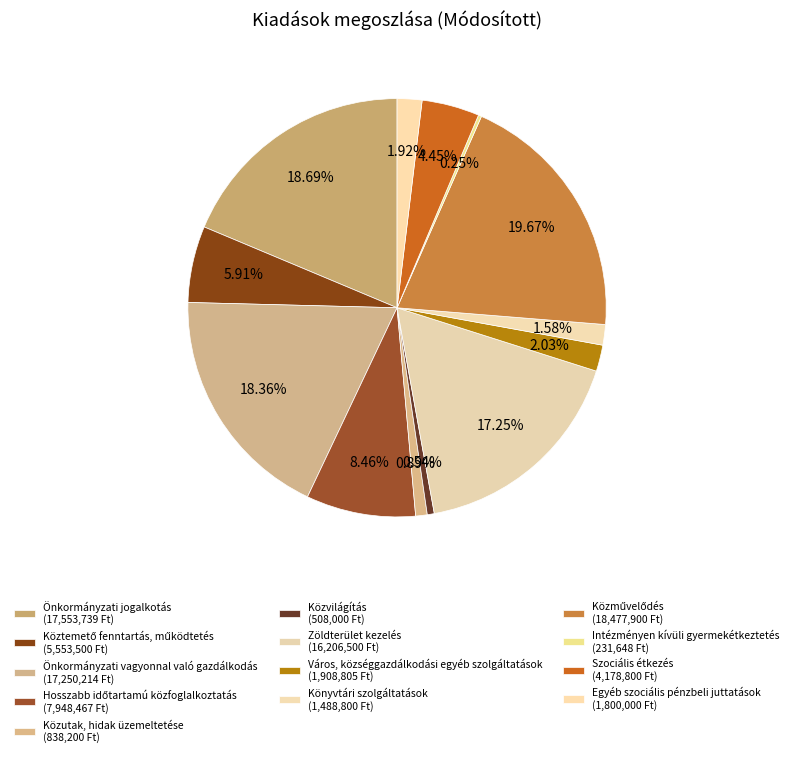

Is there any slice that represents more than half of the pie?

No